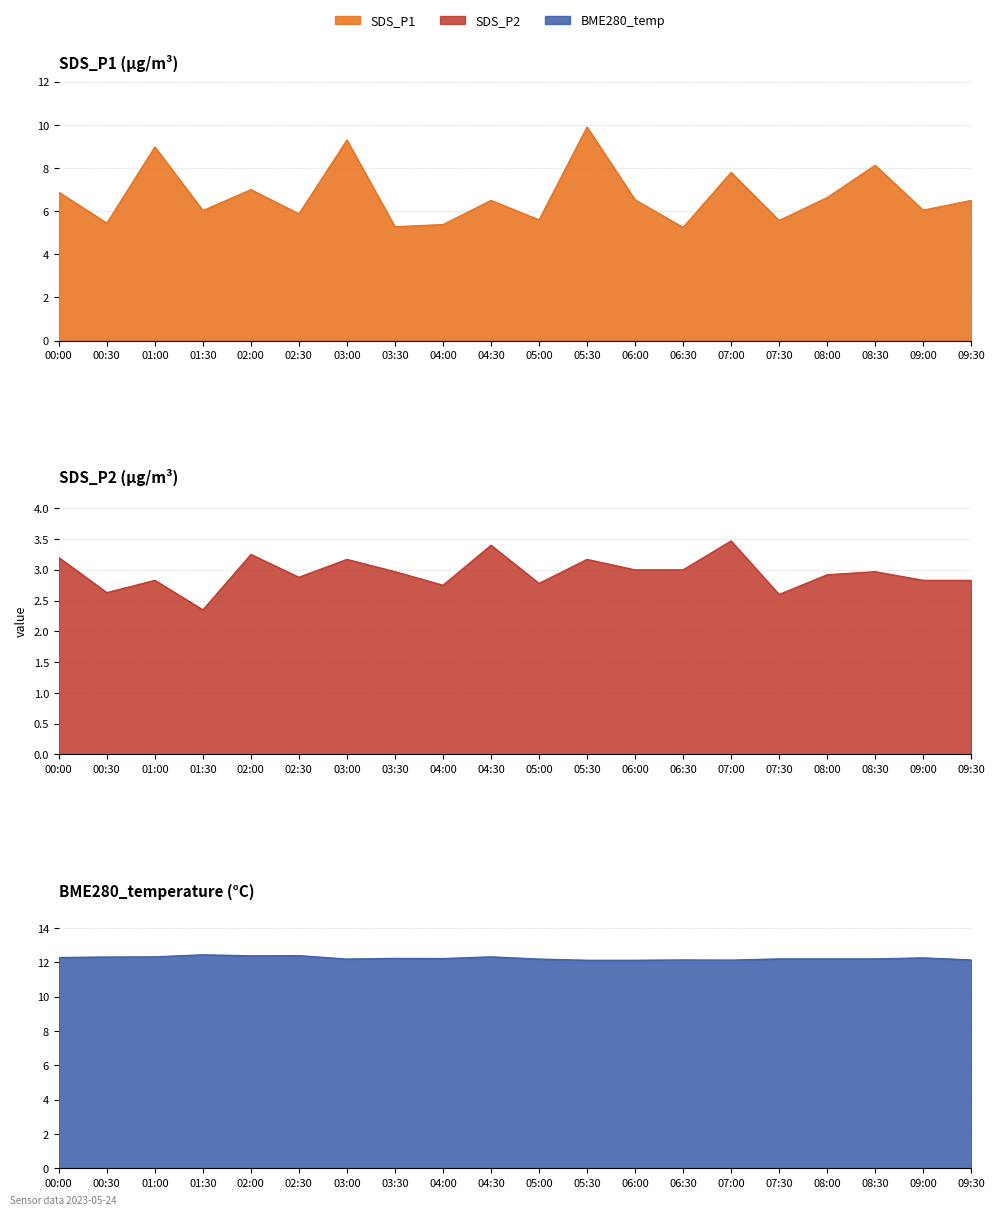

The SDS_P2 series shows 4.0 at 02:30. True or false?

False